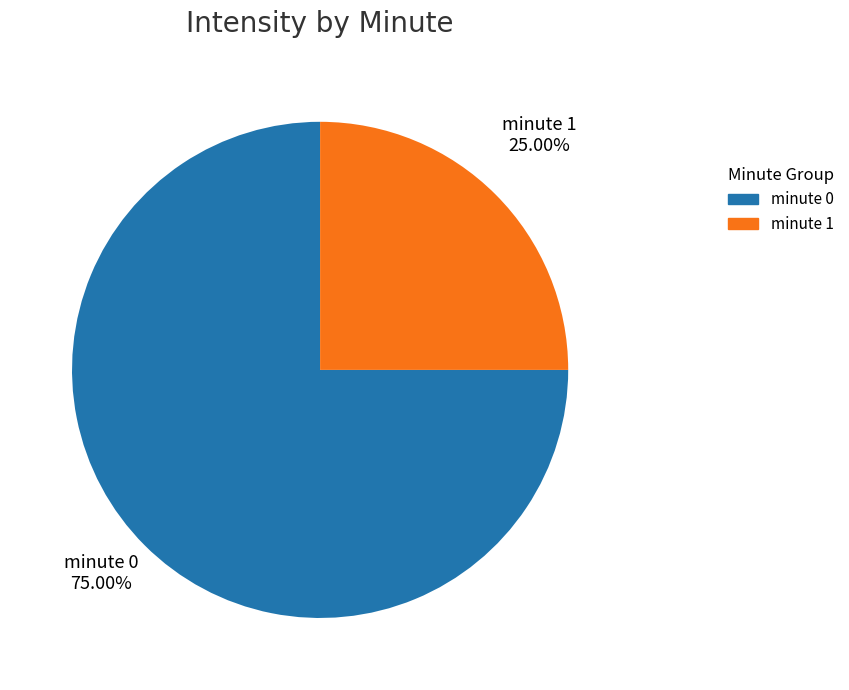

How many slices are in this pie chart?

2